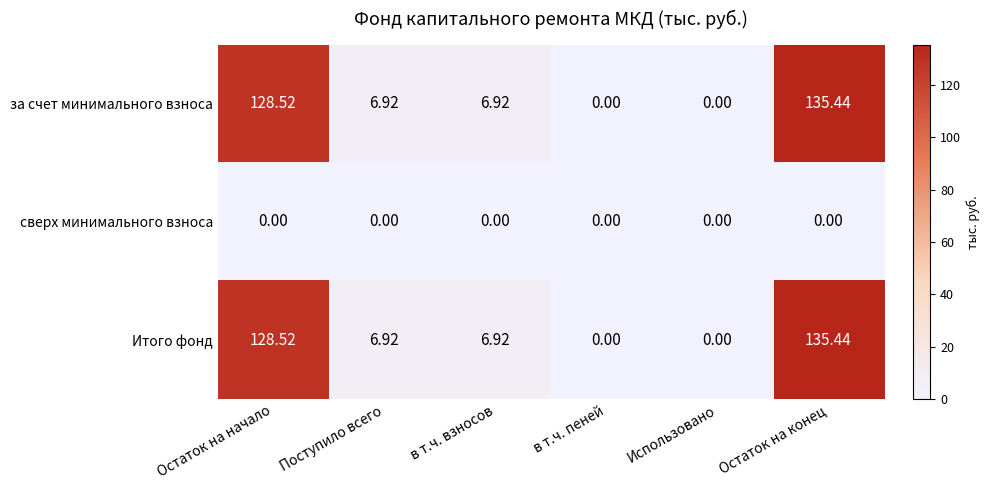

At which category is the sum across all series the highest?

Остаток на конец